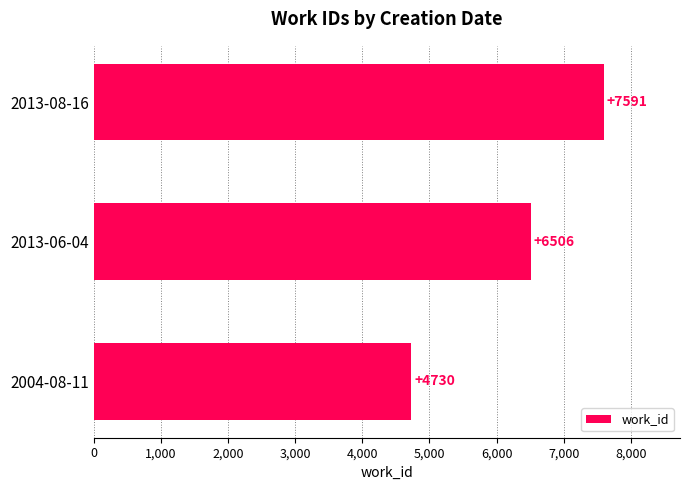

What is the change in value from 2004-08-11 to 2013-06-04?

+1776